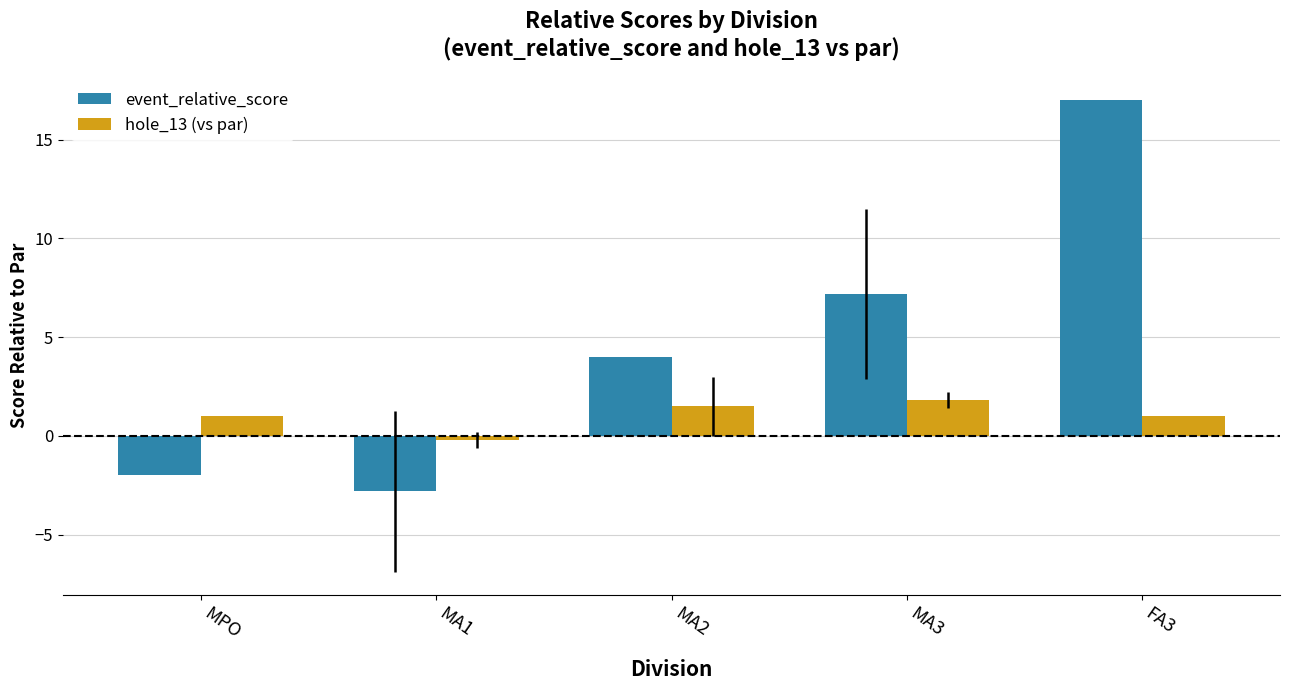

What is the average value of the event_relative_score series?

4.7